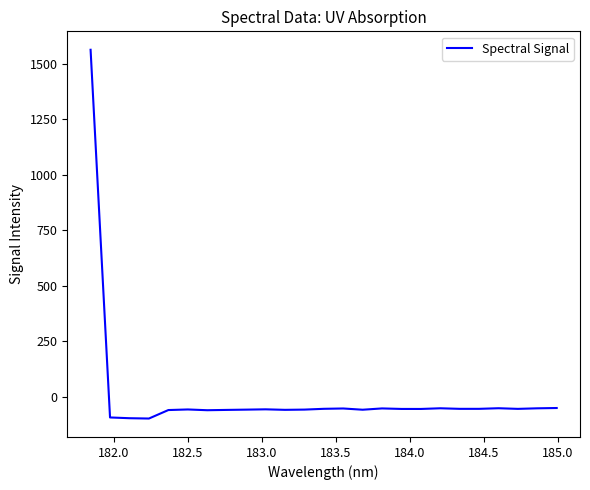

What is the difference between the maximum and minimum values?

1660.5